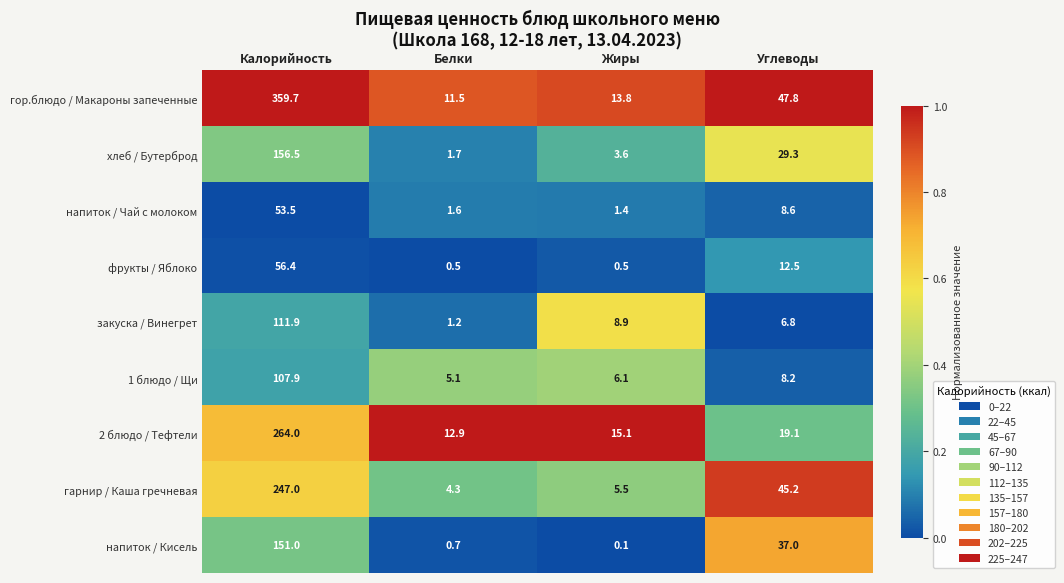

Which series has the largest total across all categories?

гор.блюдо / Макароны запеченные